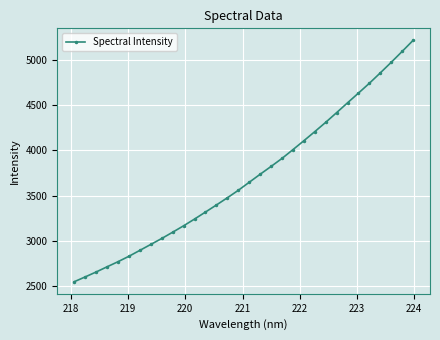

What is the smallest value displayed?

2548.7